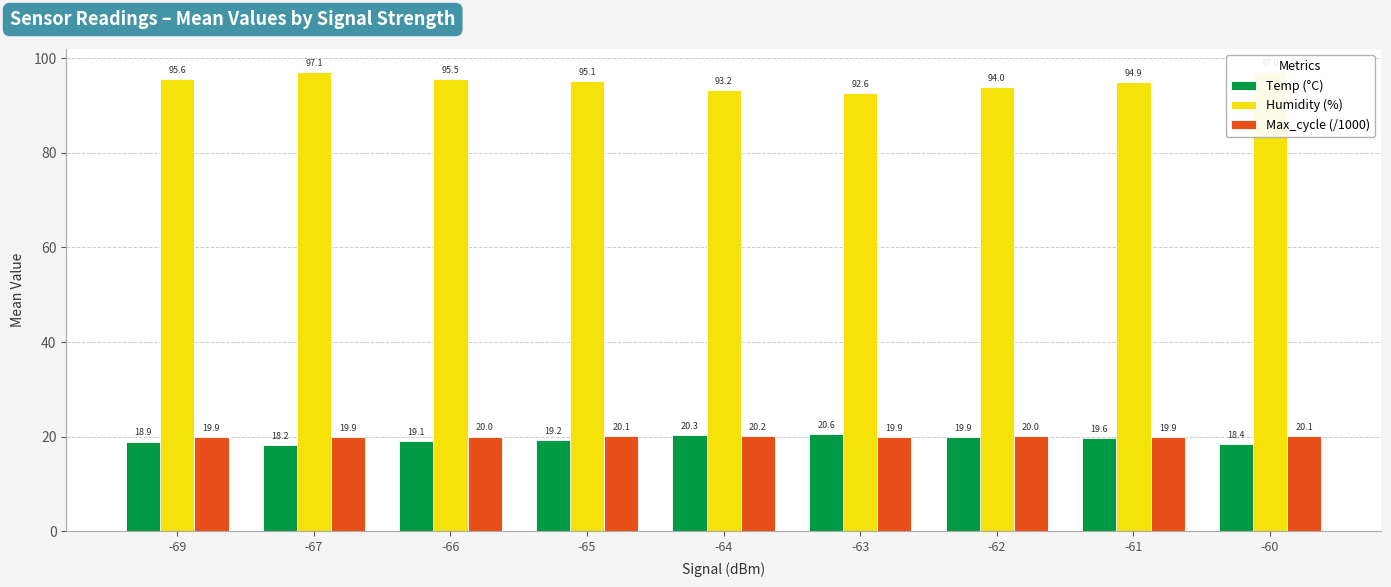

What is the maximum value shown in the chart?

97.1